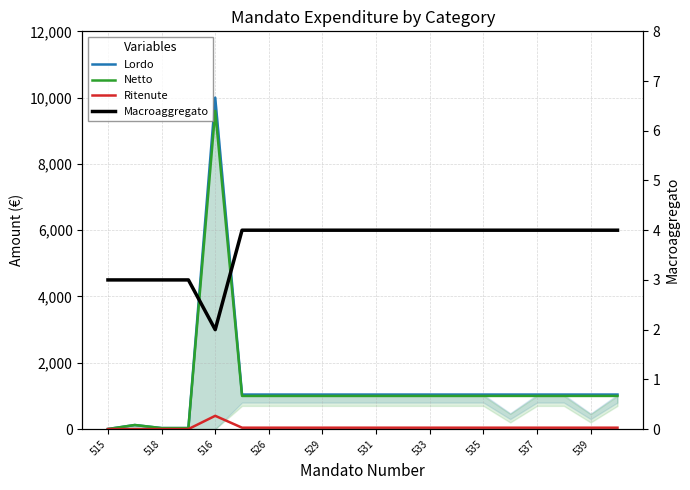

After their last crossing, which series has the higher values: Netto or Macroaggregato?

Netto